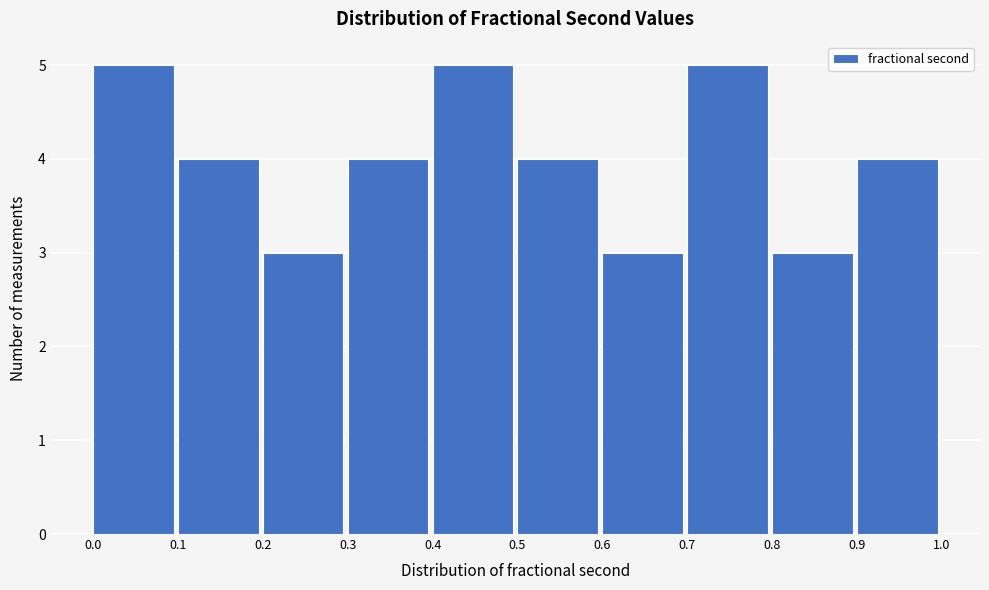

Reading left to right, transcribe this chart: for each bar, give the range it covers on the x-axis and its height. The values are not printed on the chart, so give them approximately, as read against the axis.

0.0 to 0.1: 5
0.1 to 0.2: 4
0.2 to 0.3: 3
0.3 to 0.4: 4
0.4 to 0.5: 5
0.5 to 0.6: 4
0.6 to 0.7: 3
0.7 to 0.8: 5
0.8 to 0.9: 3
0.9 to 1.0: 4